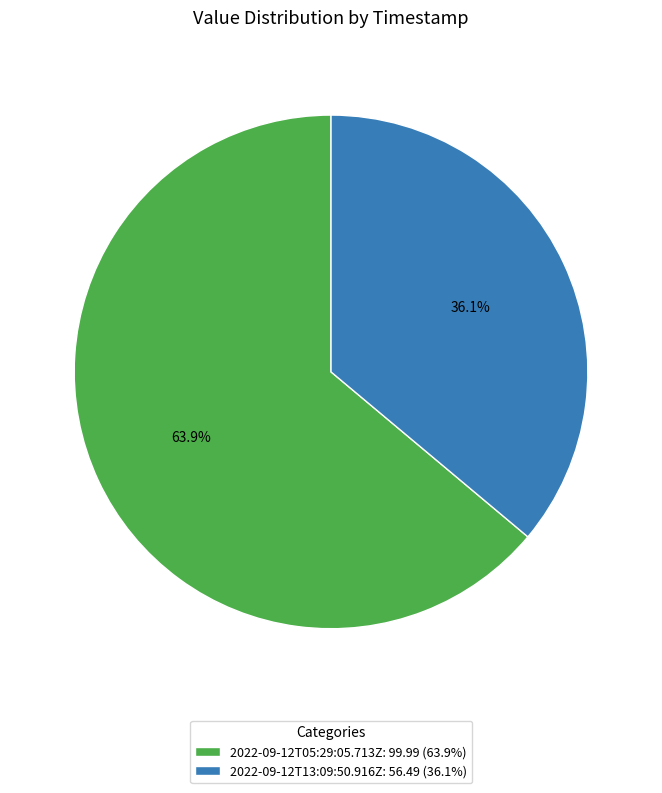

To the nearest percent, what is the average slice percentage?

50%